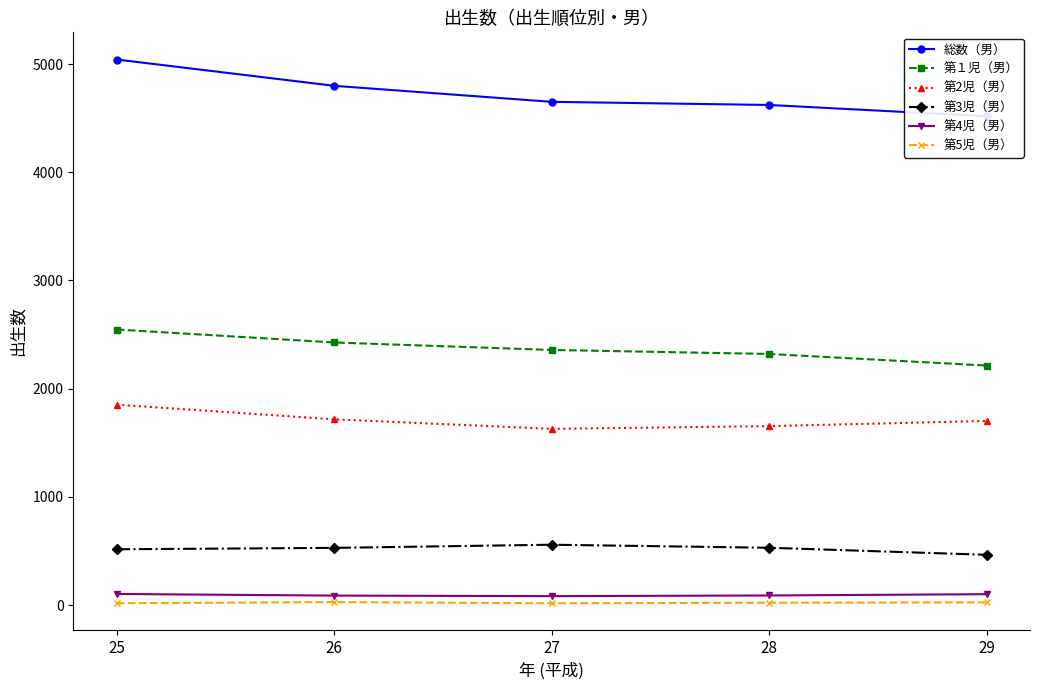

What is the sum of all 第１児（男） values?

11867